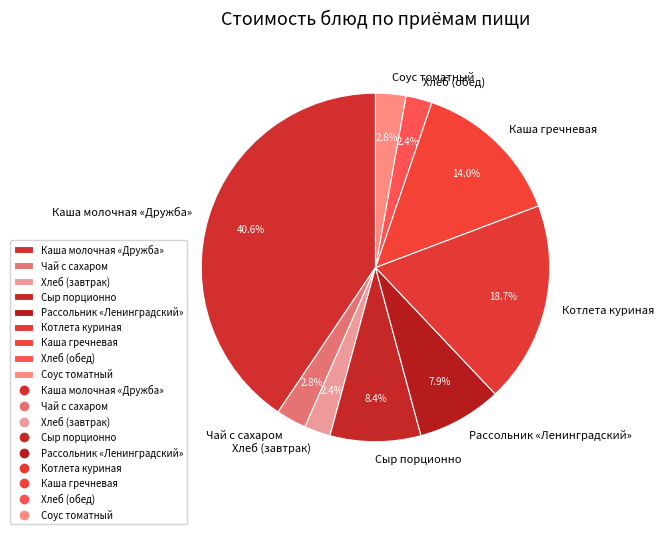

What percentage do Соус томатный and Чай с сахаром together represent?

5.6%